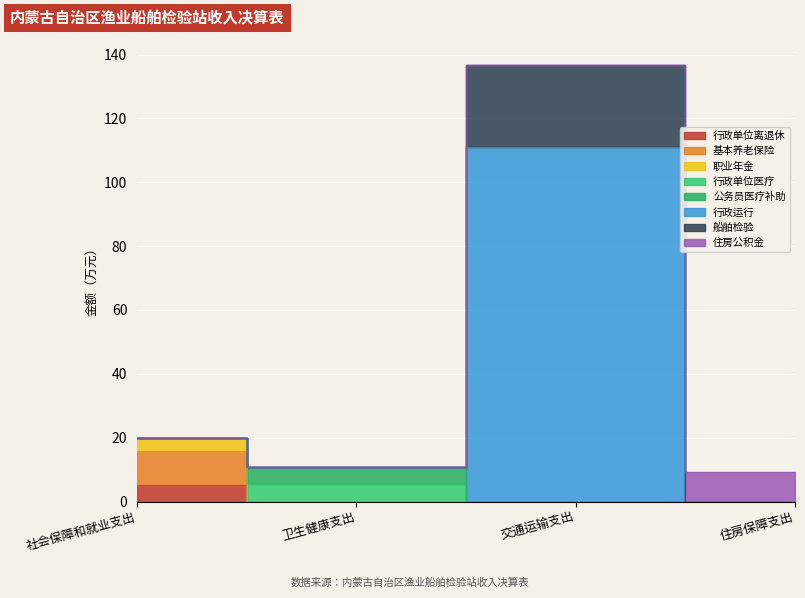

Reading left to right, extract all data points from this chart.

本年收入合计: 社会保障和就业支出=19.9	行政事业单位养老支出=19.9	行政单位离退休=5.1	机关事业单位基本养老保险缴费支出=10.8	机关事业单位职业年金缴费支出=4.0	卫生健康支出=10.7	行政事业单位医疗=10.7	行政单位医疗=5.6	公务员医疗补助=5.1	交通运输支出=136.6	公路水路运输=136.6	行政运行=111.0	船舶检验=25.6	住房保障支出=9.4	住房改革支出=9.4	住房公积金=9.4
财政拨款收入: 社会保障和就业支出=19.9	行政事业单位养老支出=19.9	行政单位离退休=5.1	机关事业单位基本养老保险缴费支出=10.8	机关事业单位职业年金缴费支出=4.0	卫生健康支出=10.7	行政事业单位医疗=10.7	行政单位医疗=5.6	公务员医疗补助=5.1	交通运输支出=136.6	公路水路运输=136.6	行政运行=111.0	船舶检验=25.6	住房保障支出=9.4	住房改革支出=9.4	住房公积金=9.4
一般公共预算财政拨款: 社会保障和就业支出=19.9	行政事业单位养老支出=19.9	行政单位离退休=5.1	机关事业单位基本养老保险缴费支出=10.8	机关事业单位职业年金缴费支出=4.0	卫生健康支出=10.7	行政事业单位医疗=10.7	行政单位医疗=5.6	公务员医疗补助=5.1	交通运输支出=136.6	公路水路运输=136.6	行政运行=111.0	船舶检验=25.6	住房保障支出=9.4	住房改革支出=9.4	住房公积金=9.4